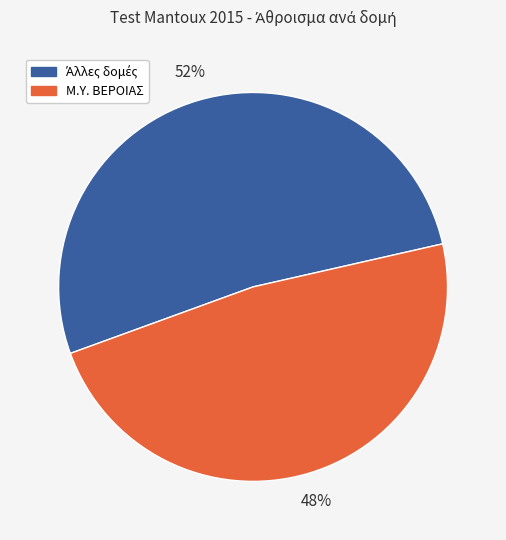

Does any single category account for the majority?

Yes